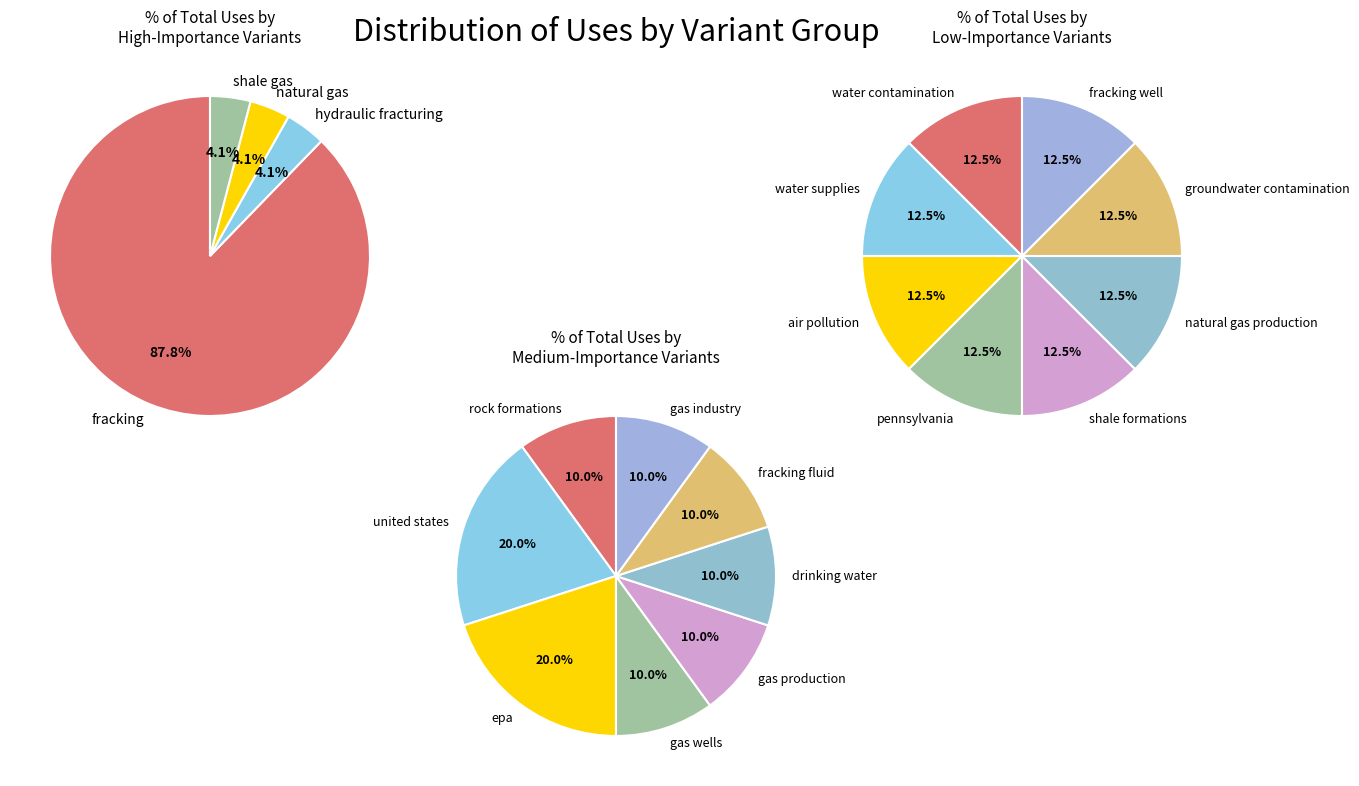

Is there any slice that represents more than half of the pie?

Yes